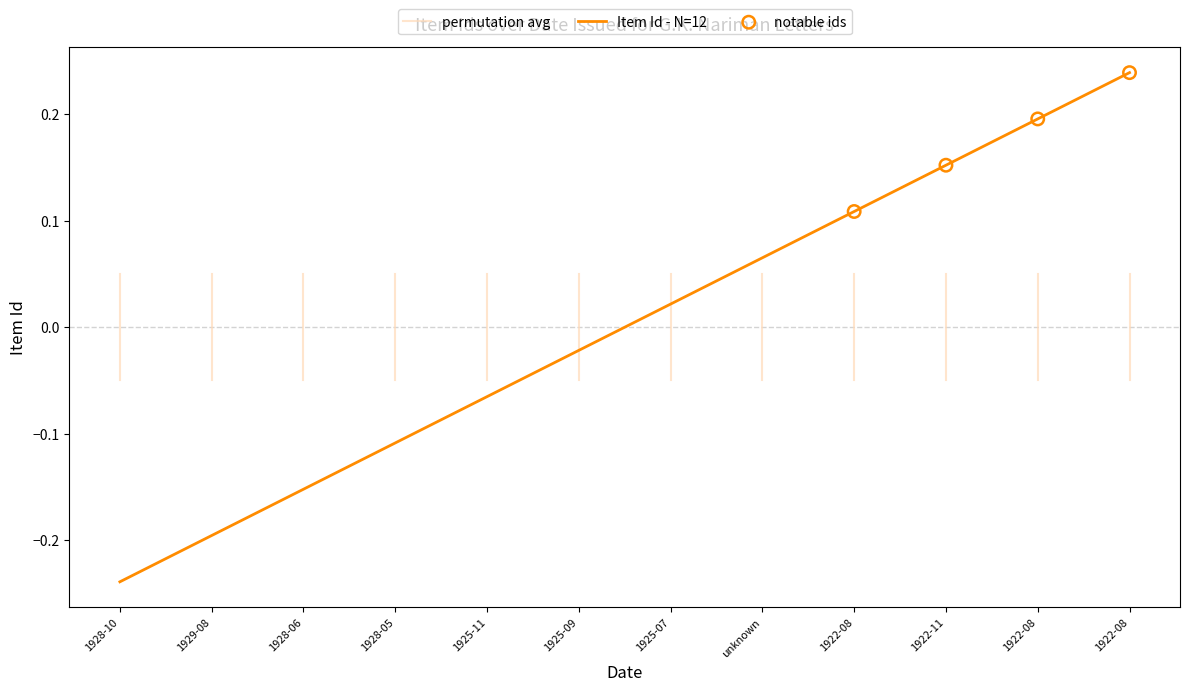

Which has a higher value, 1925-07 or 1928-05?

1925-07